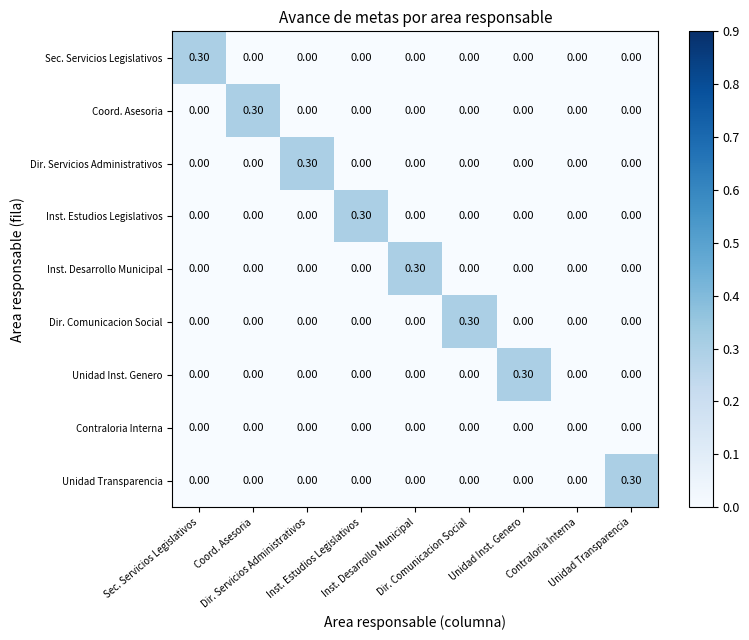

How many distinct data groups are displayed?

9